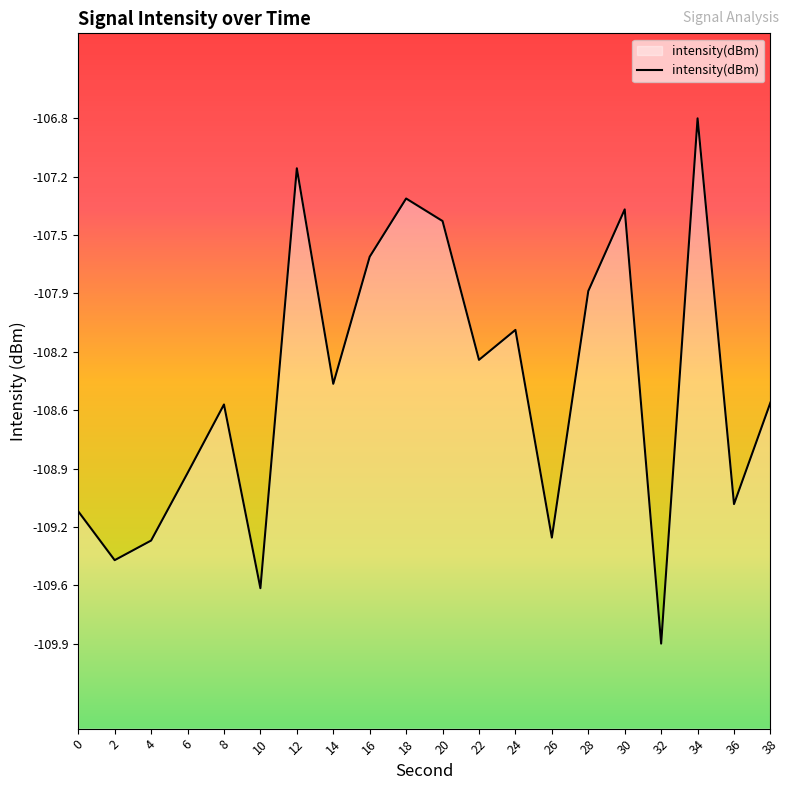

What is the change in value from 22 to 34?

+1.4